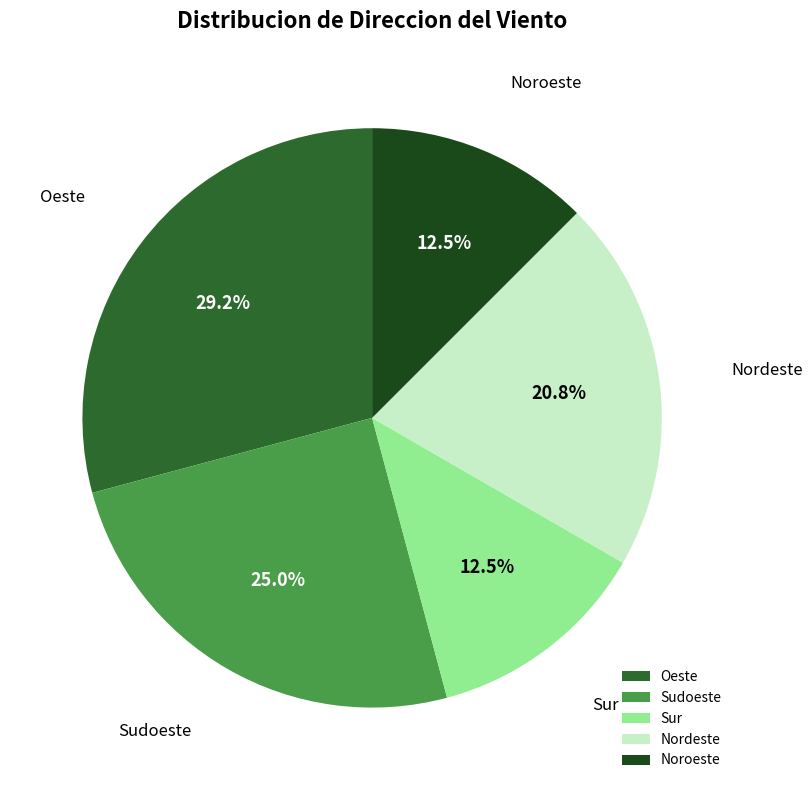

To the nearest percent, what is the difference between the Nordeste and Sur slice percentages?

8%